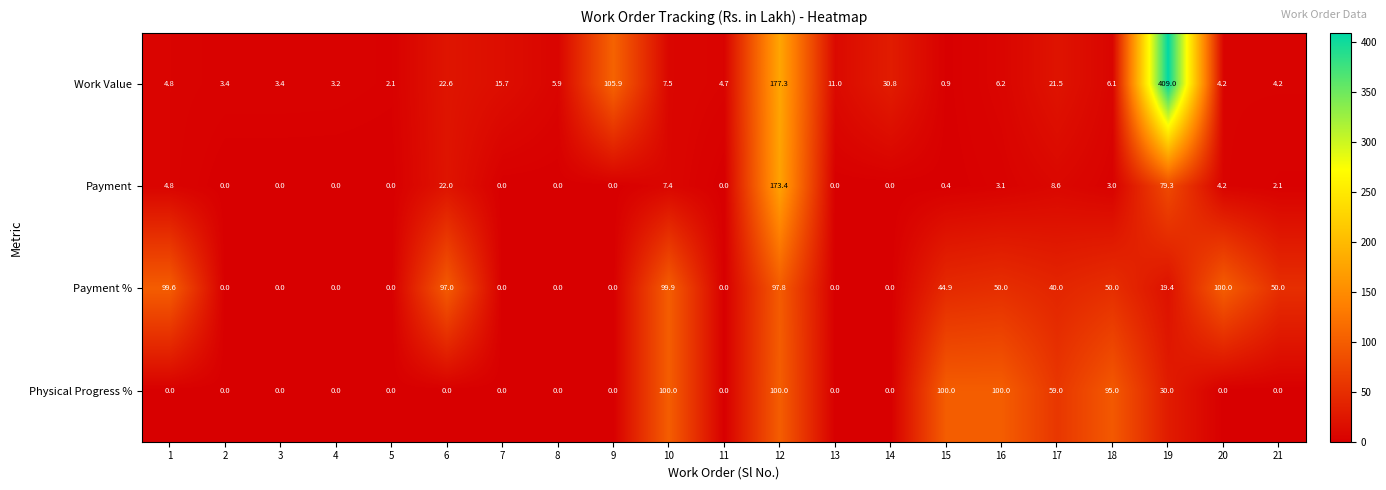

What is the difference between the Payment values at 10 and 3?

7.4